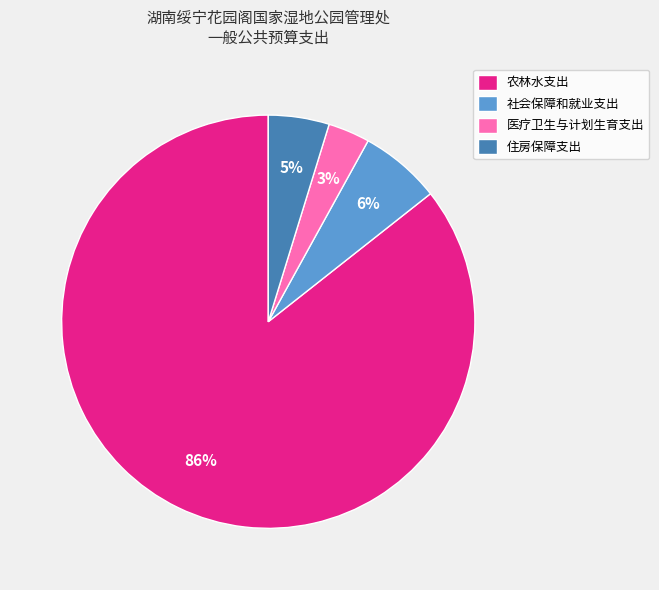

Between 农林水支出 and 住房保障支出, which is larger?

农林水支出